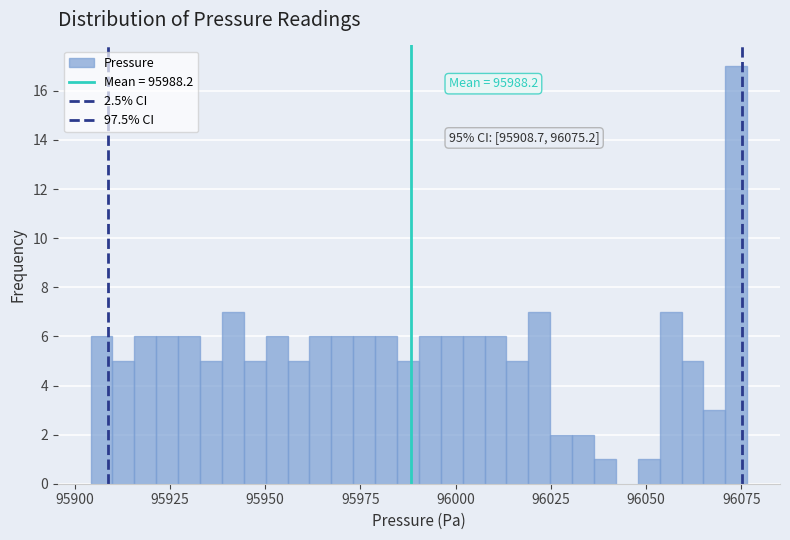

Around what value on the x-axis is the tallest bar? Give the approximate position of its centre, as read against the axis.

96075